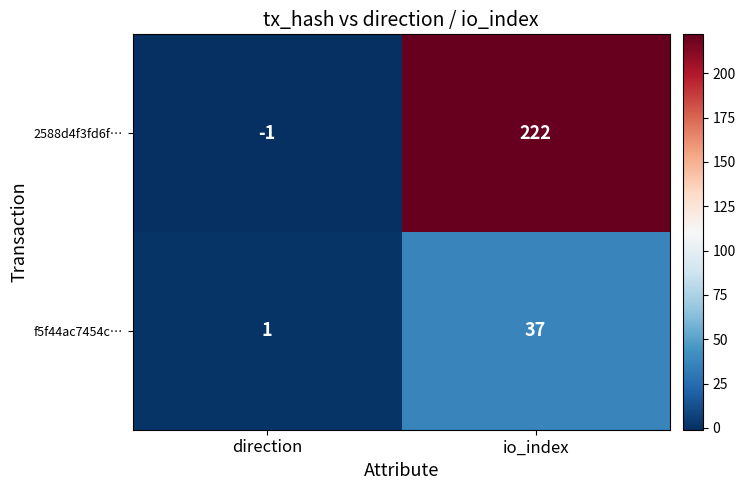

What is the sum of the 2588d4f3fd6f… values at direction and io_index?

221